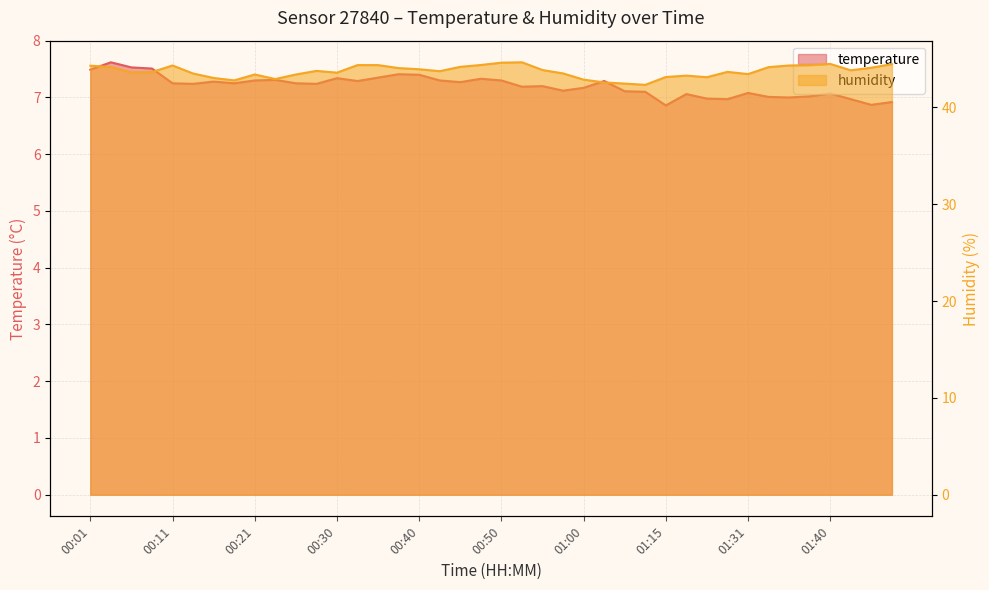

What is the difference between the maximum and minimum values in the humidity series?

2.3